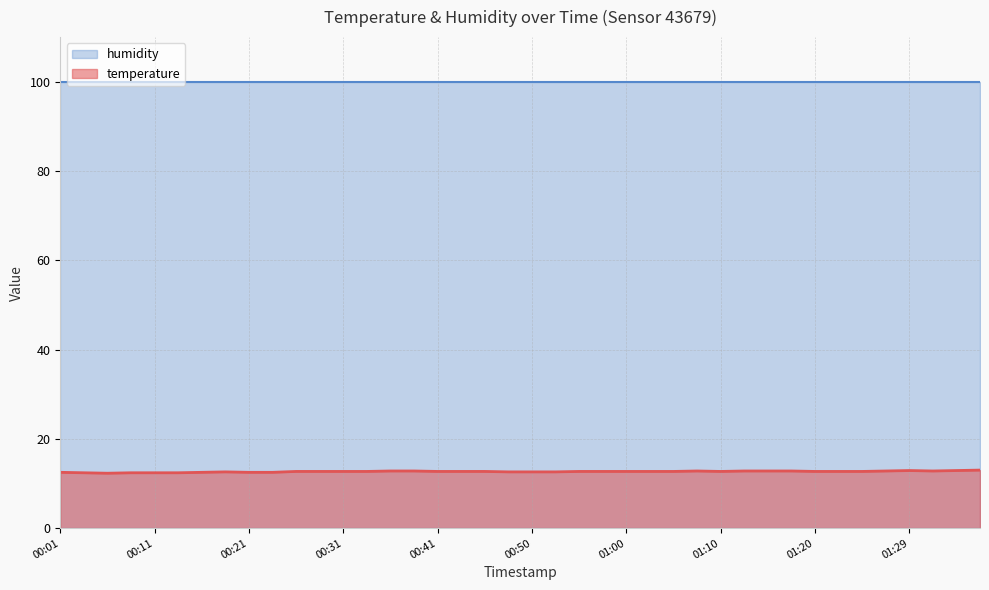

How many values are between 12 and 13?

40